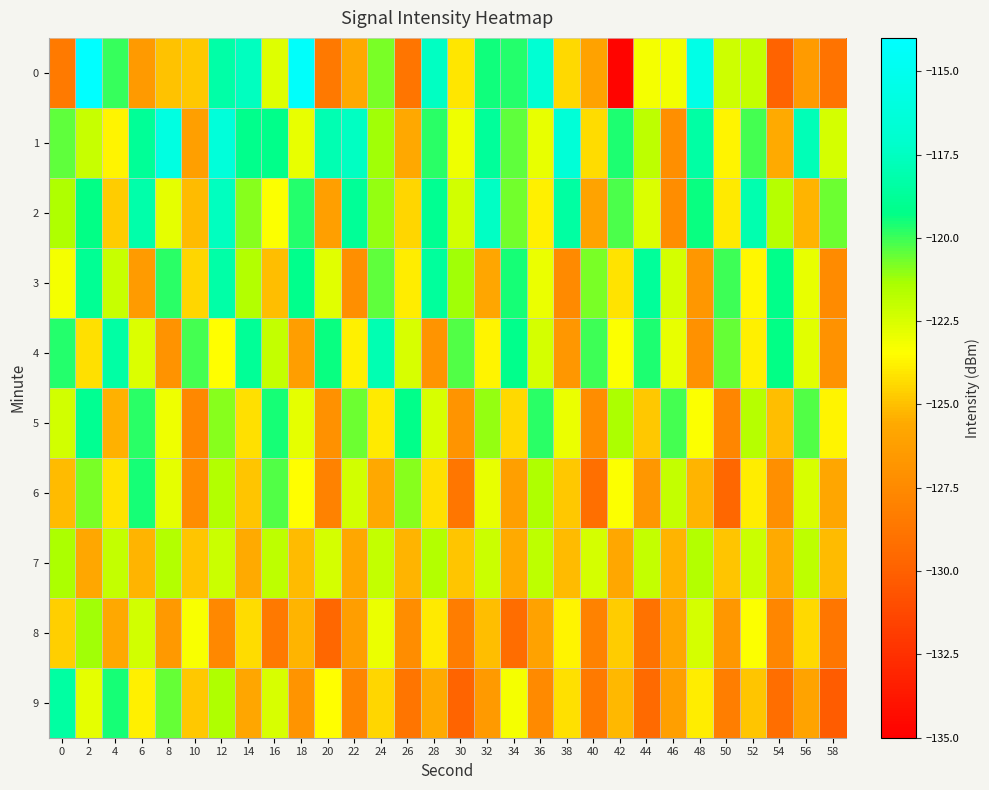

What is the total value across all series at 34?

-1228.0